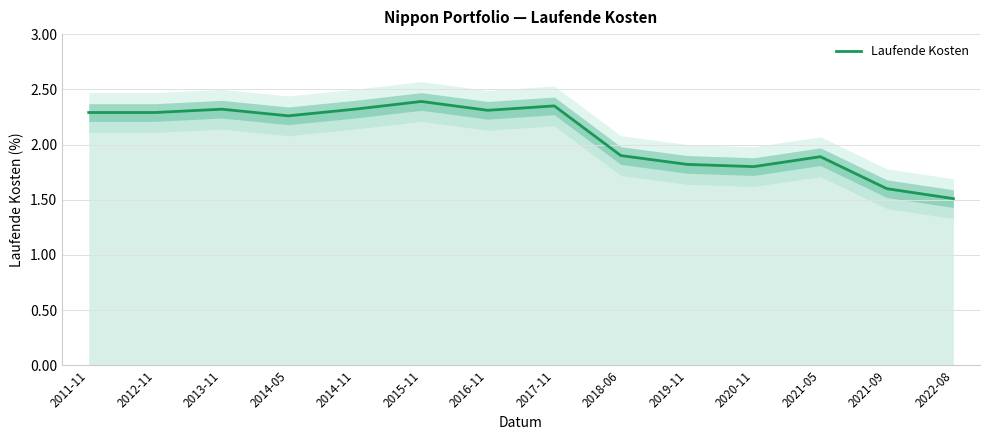

Which label corresponds to the smallest value in the chart?

2022-08